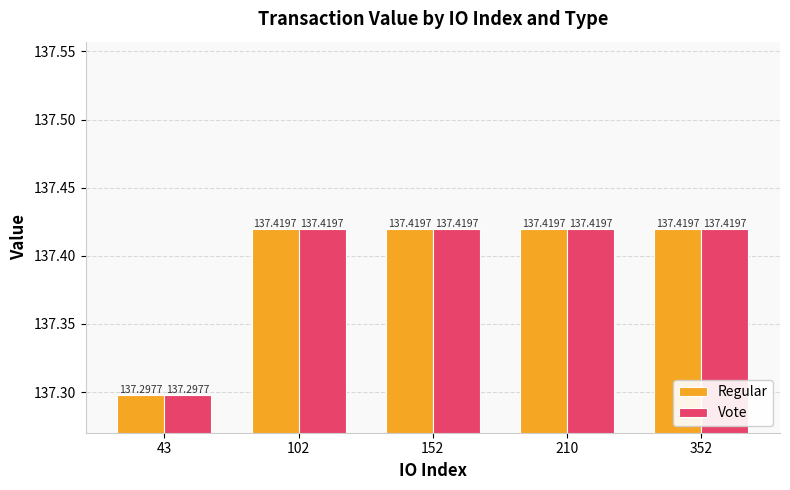

True or false: Regular has a value of 137.4 at 102.

True